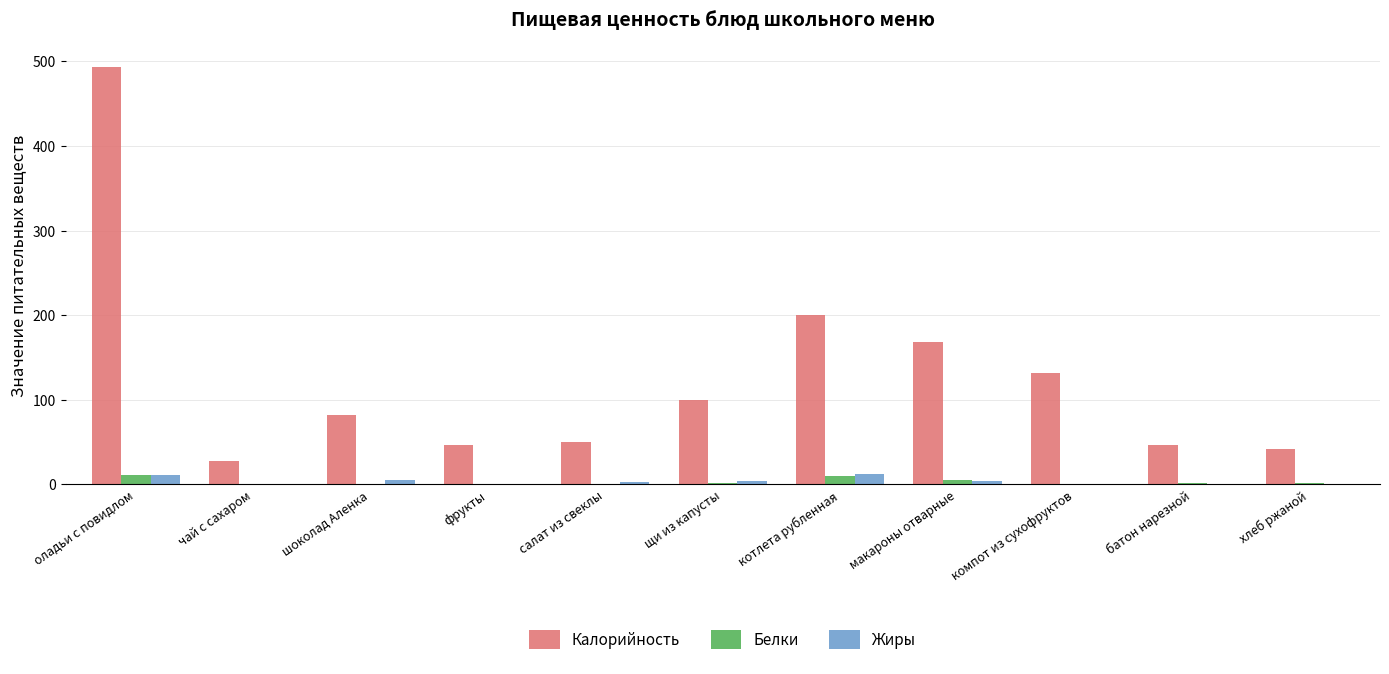

Between чай с сахаром and шоколад Аленка, which series saw the biggest shift?

Калорийность